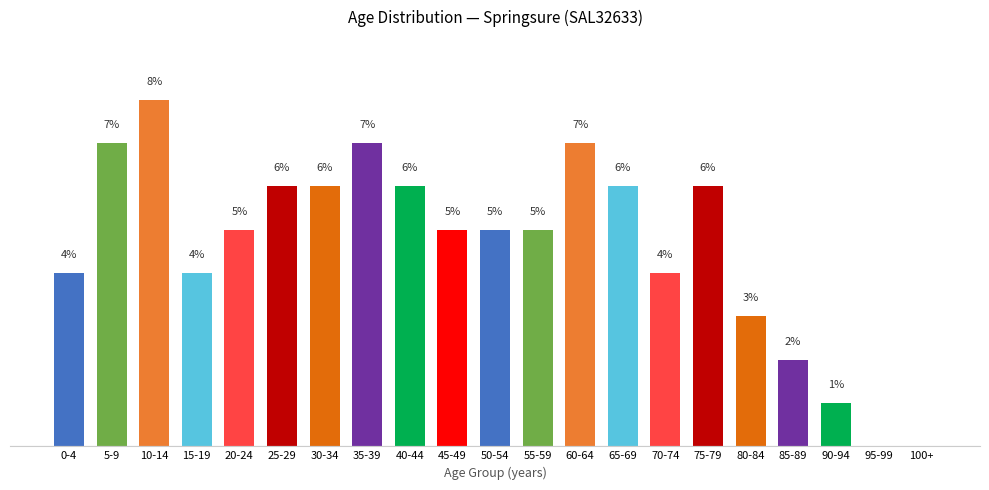

Which label corresponds to the largest value in the chart?

10-14